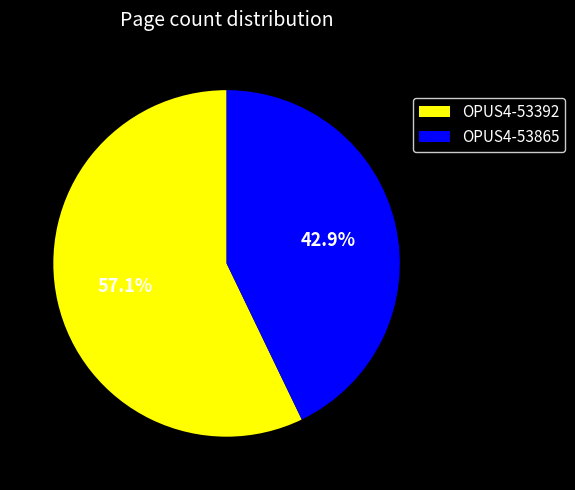

Which category has the smallest portion of the pie?

OPUS4-53865